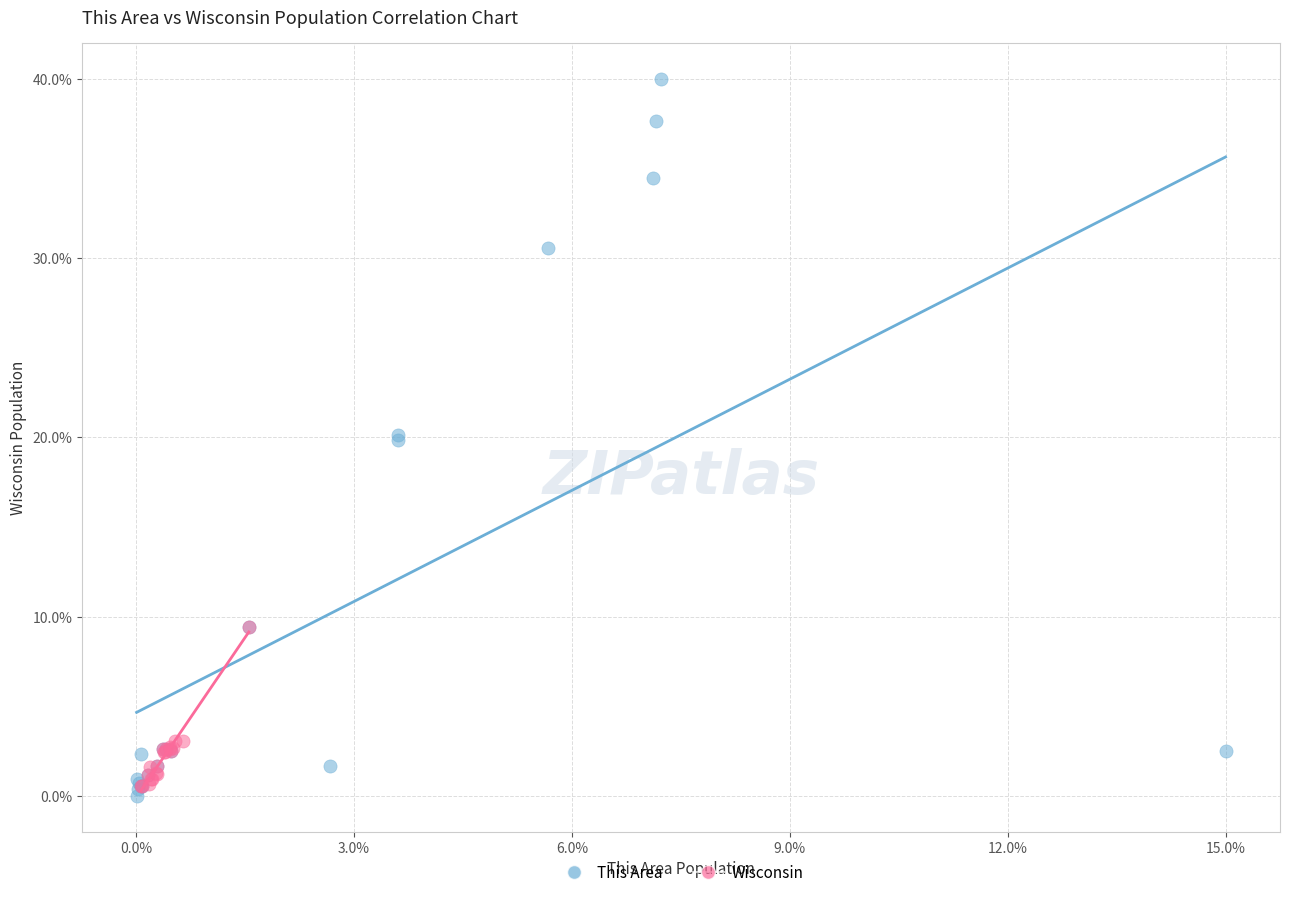

What are all the series names shown in the legend?

This Area, Wisconsin